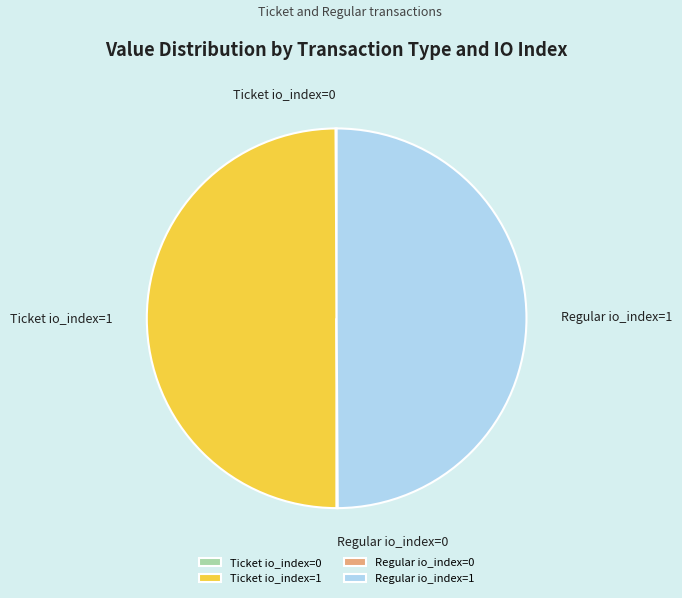

True or false: Regular io_index=1 accounts for 50% of the total.

True